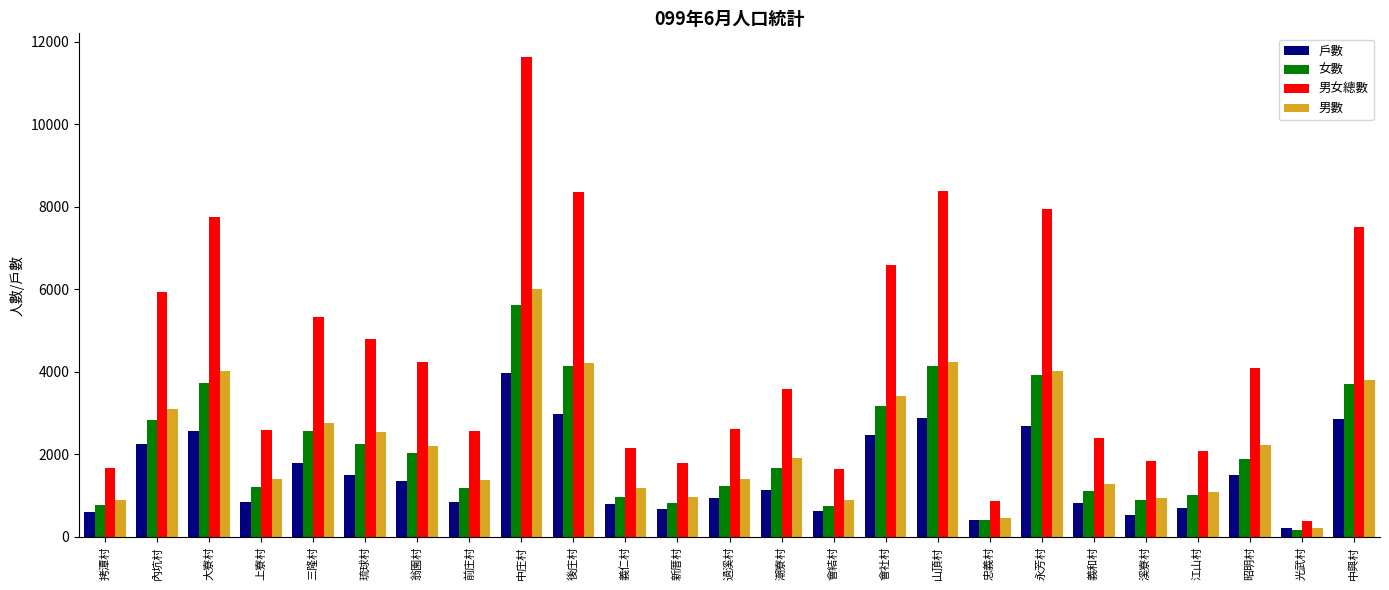

What is the difference between the highest and lowest values at 過溪村?

1675